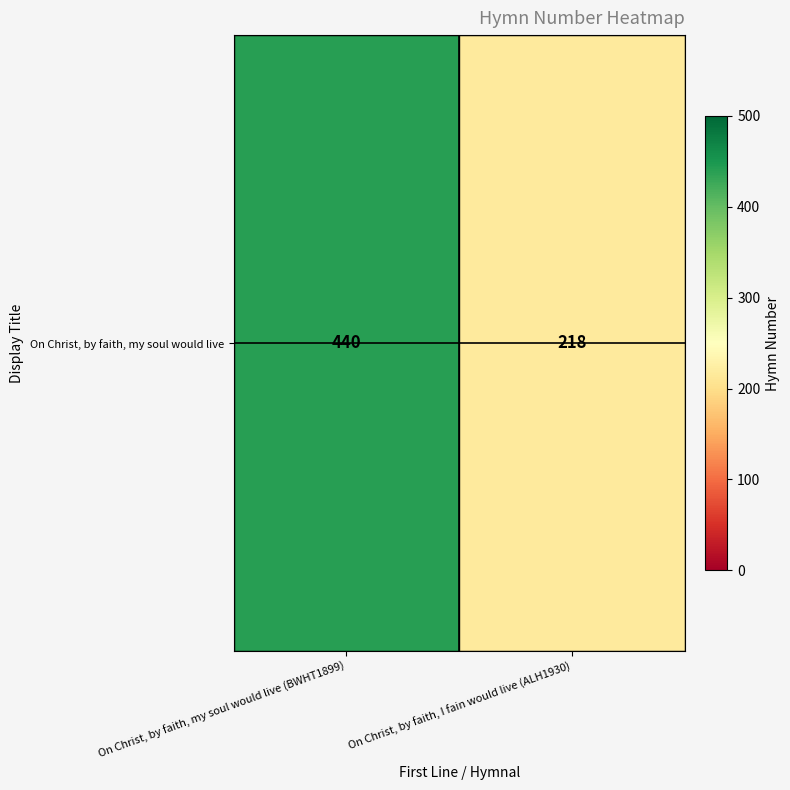

Reading left to right, what are all the values shown in this chart?

440	218